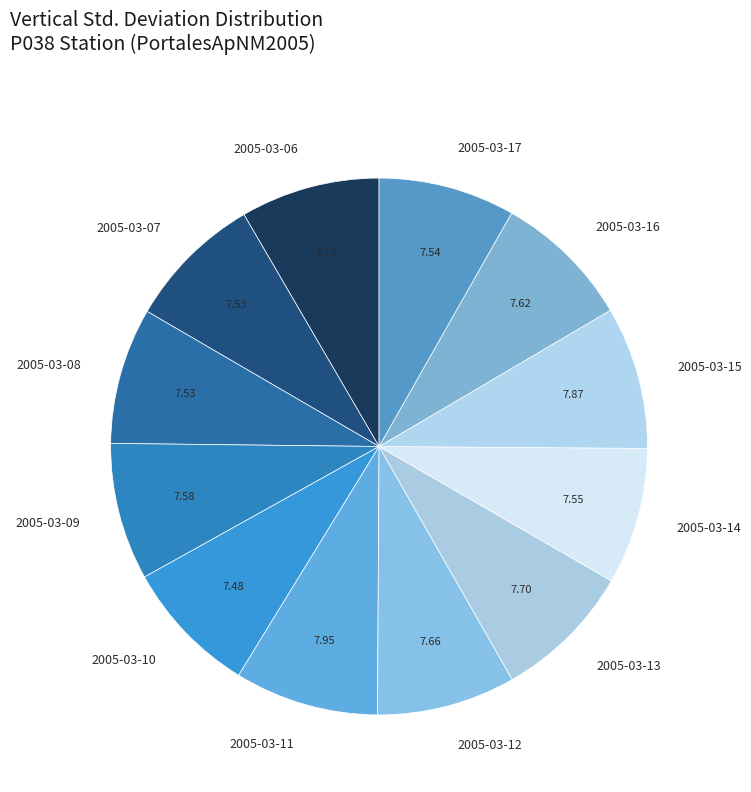

Count the number of slices in the pie.

12